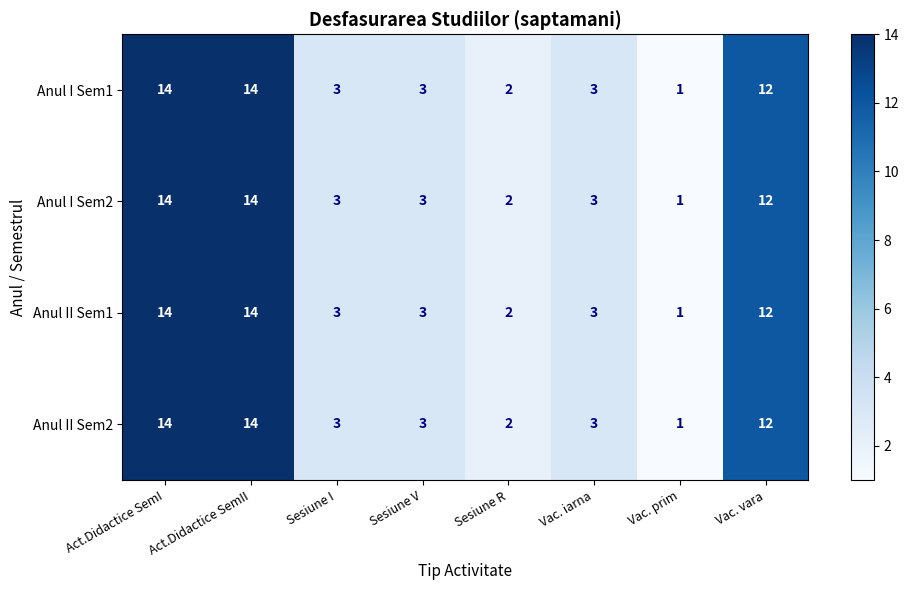

Read the Anul I Sem1 value at Vac. vara.

12